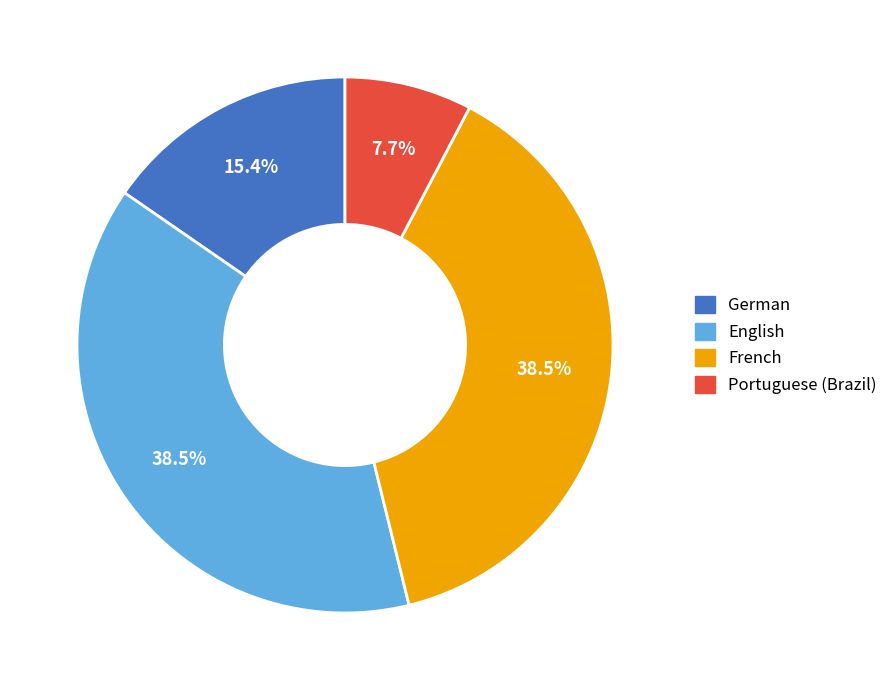

To the nearest percent, what is the difference between the largest and smallest slice percentages?

31%